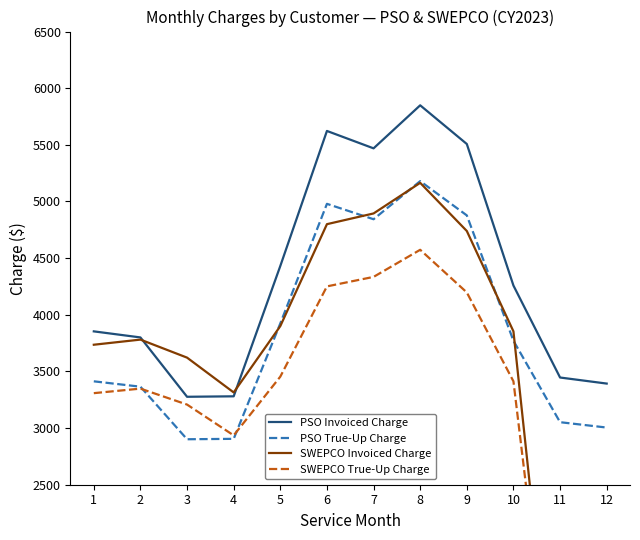

What is the total value across all series at 4?

12435.4